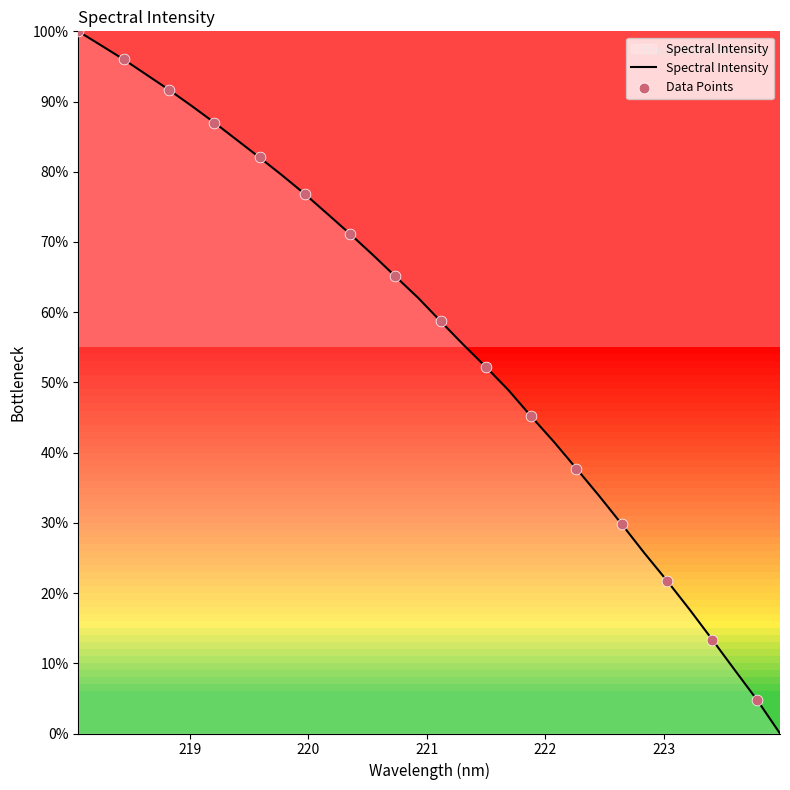

What is the greatest value displayed?

100.0